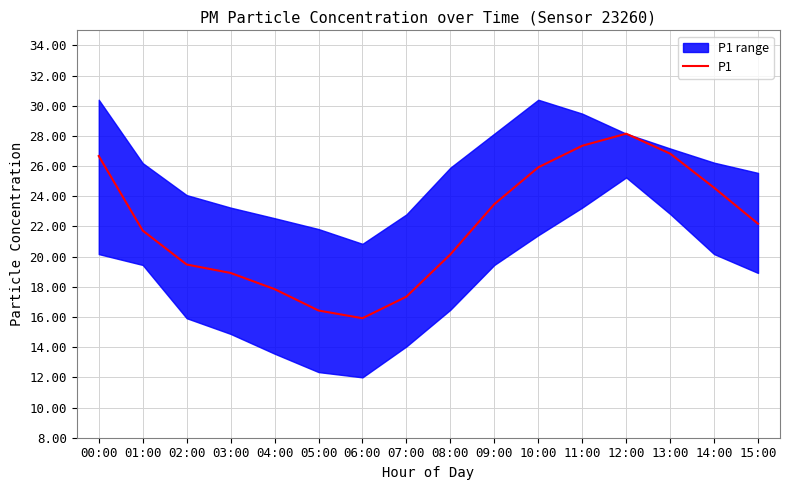

Is it true that P1 equals 6.6 at 12:00?

False